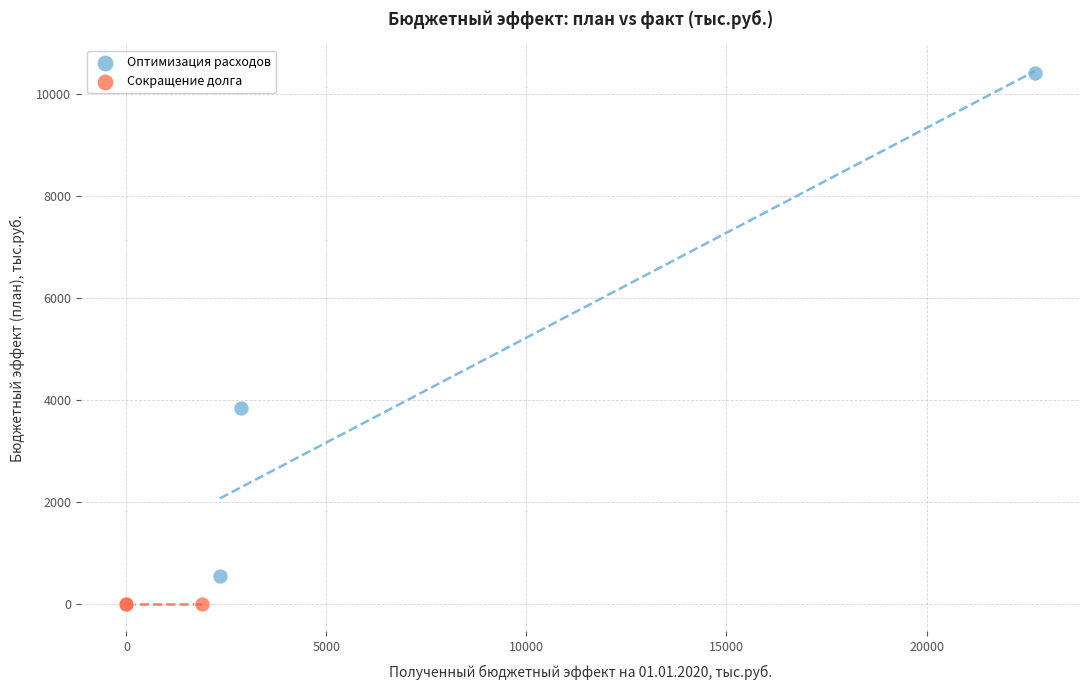

Which series contains the lowest Y value?

Сокращение долга